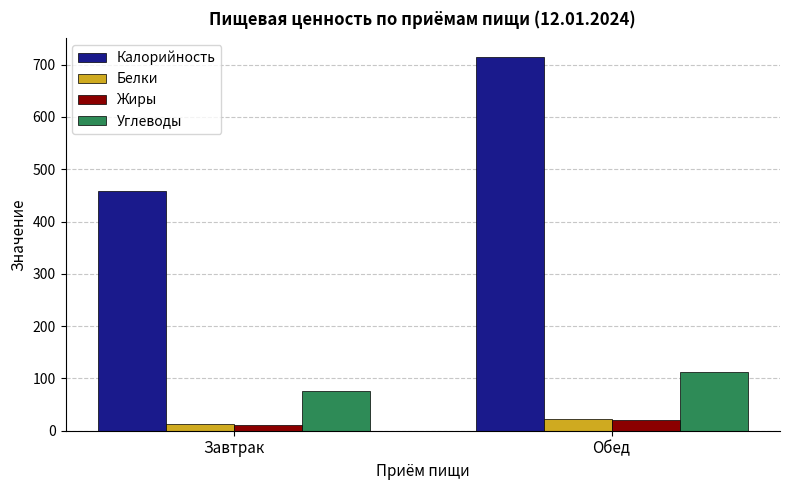

How many values in the Углеводы series exceed 111?

1